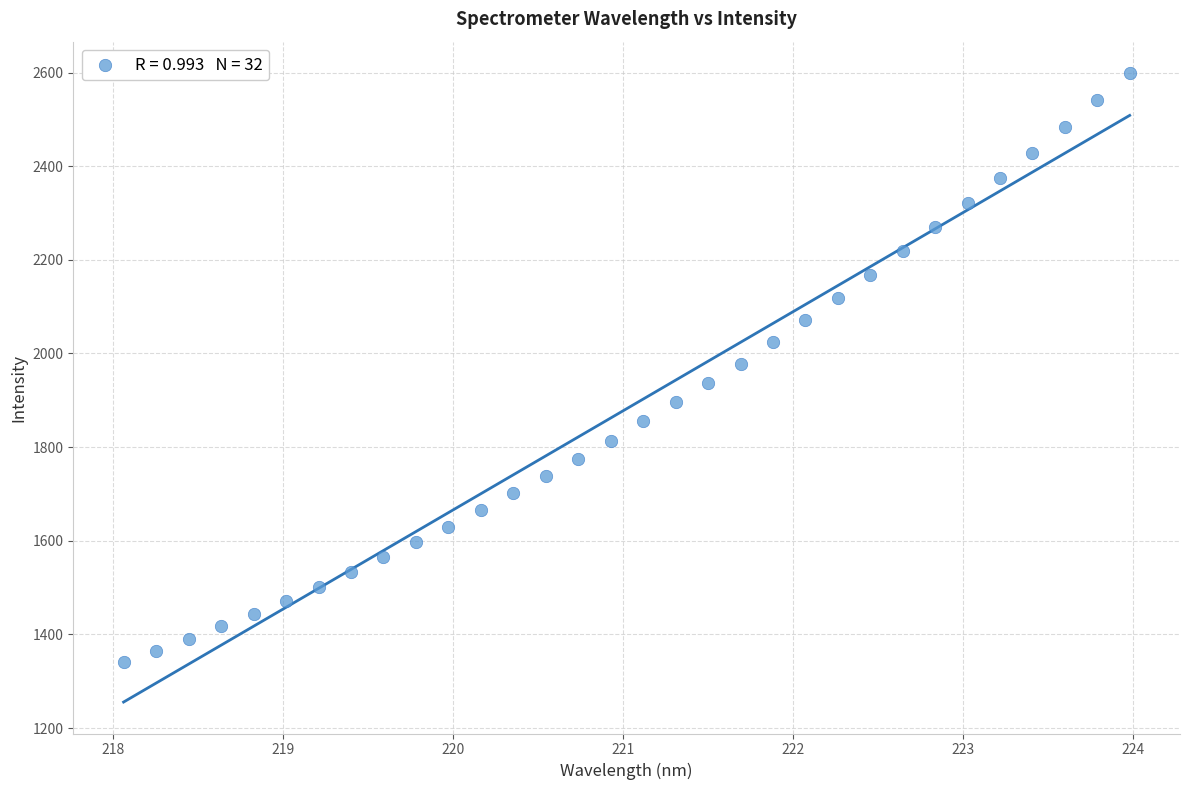

What is the range of X values (max minus min)?

5.9